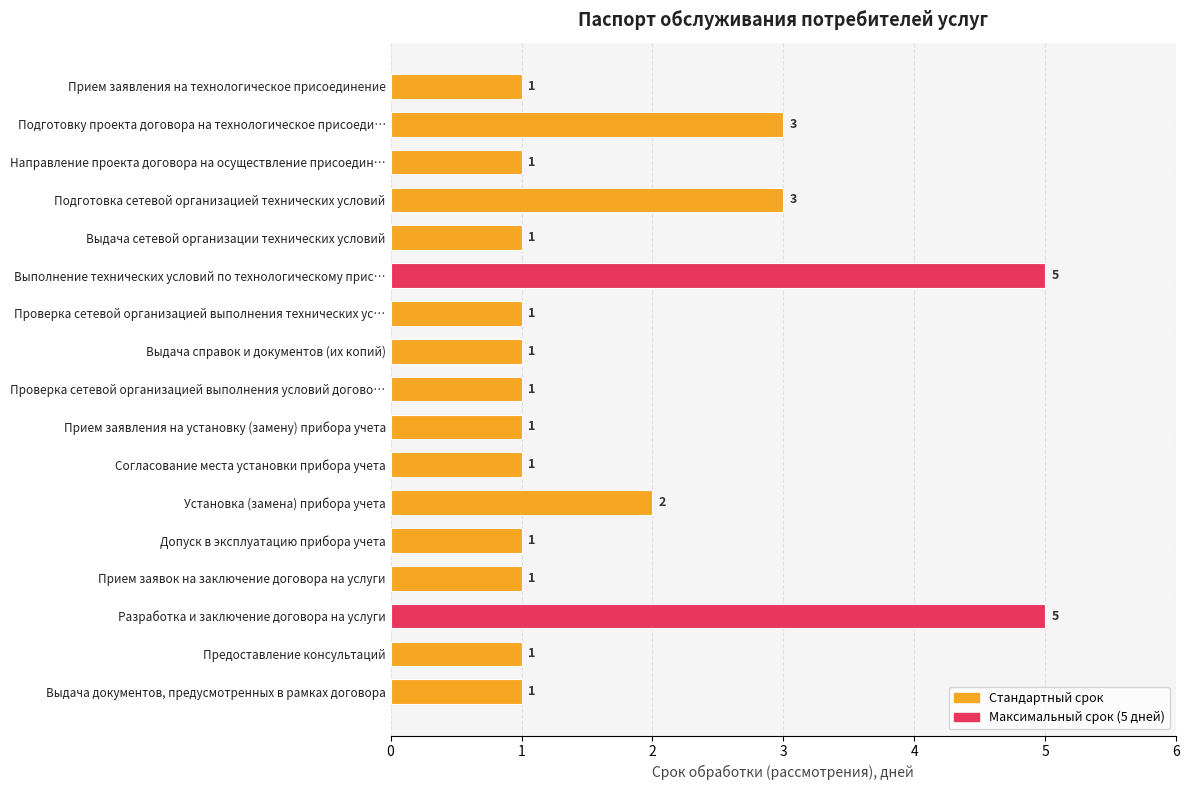

Reading top to bottom, list all the values displayed in this chart.

Прием заявления на технологическое присоединение=1	Подготовку проекта договора на технологическое присоеди…=3	Направление проекта договора на осуществление присоедин…=1	Подготовка сетевой организацией технических условий=3	Выдача сетевой организации технических условий=1	Выполнение технических условий по технологическому прис…=5	Проверка сетевой организацией выполнения технических ус…=1	Выдача справок и документов (их копий)=1	Проверка сетевой организацией выполнения условий догово…=1	Прием заявления на установку (замену) прибора учета=1	Согласование места установки прибора учета=1	Установка (замена) прибора учета=2	Допуск в эксплуатацию прибора учета=1	Прием заявок на заключение договора на услуги=1	Разработка и заключение договора на услуги=5	Предоставление консультаций=1	Выдача документов, предусмотренных в рамках договора=1